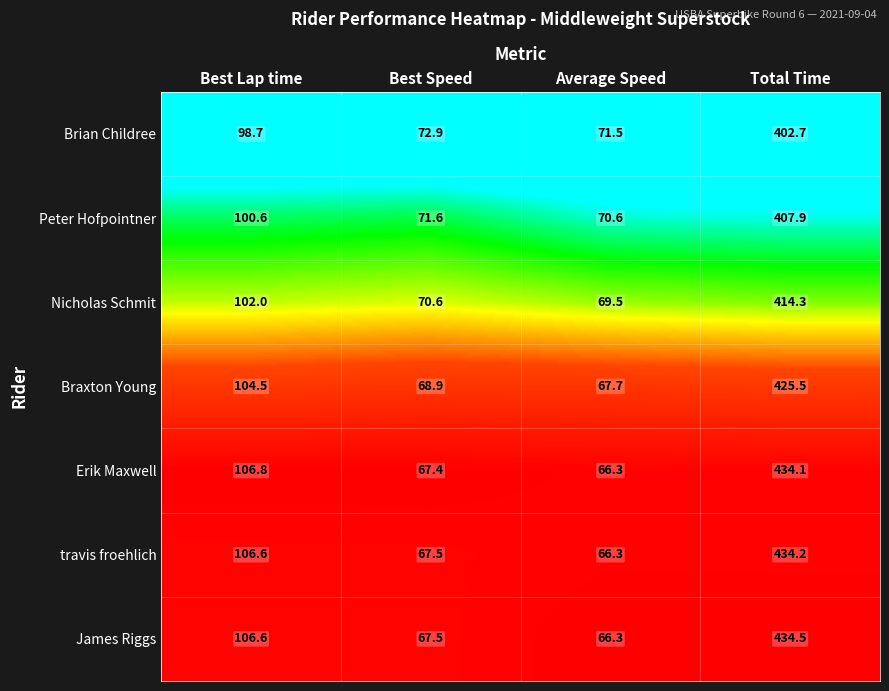

What is the maximum value for Braxton Young?

425.5